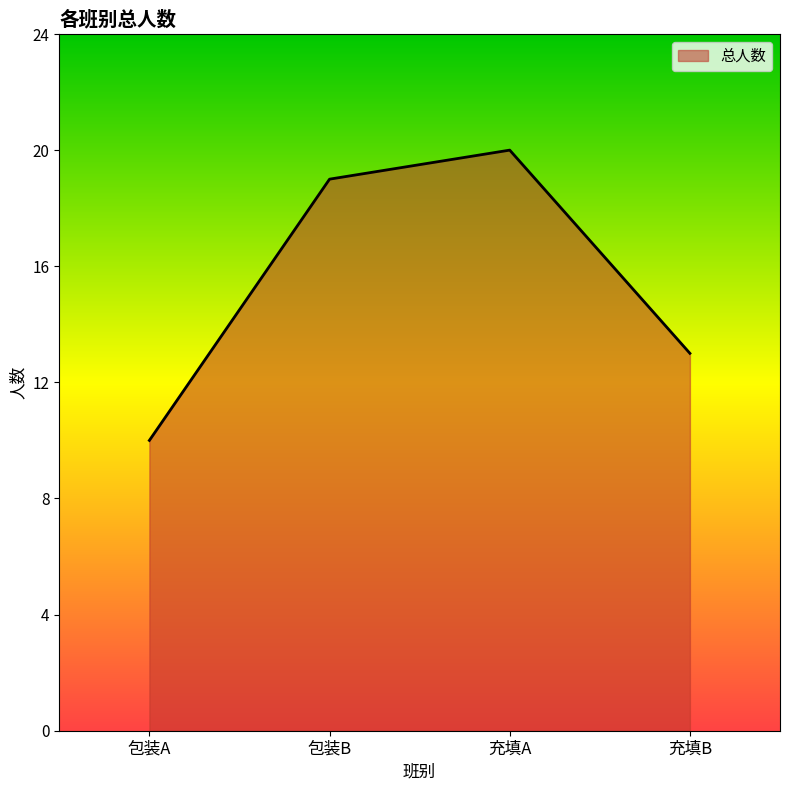

What is the change in value from 包装B to 充填B?

-6